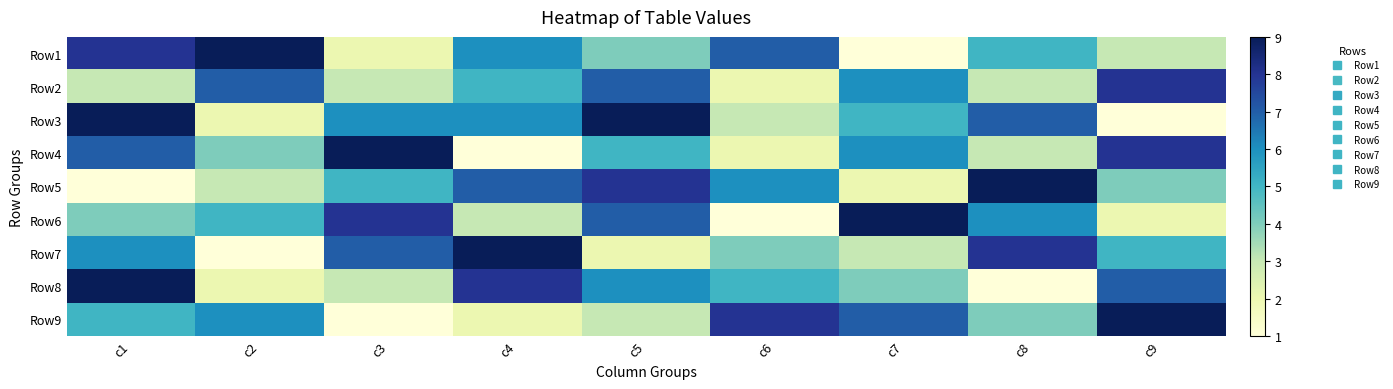

At which category does the chart reach its peak across all series?

c2